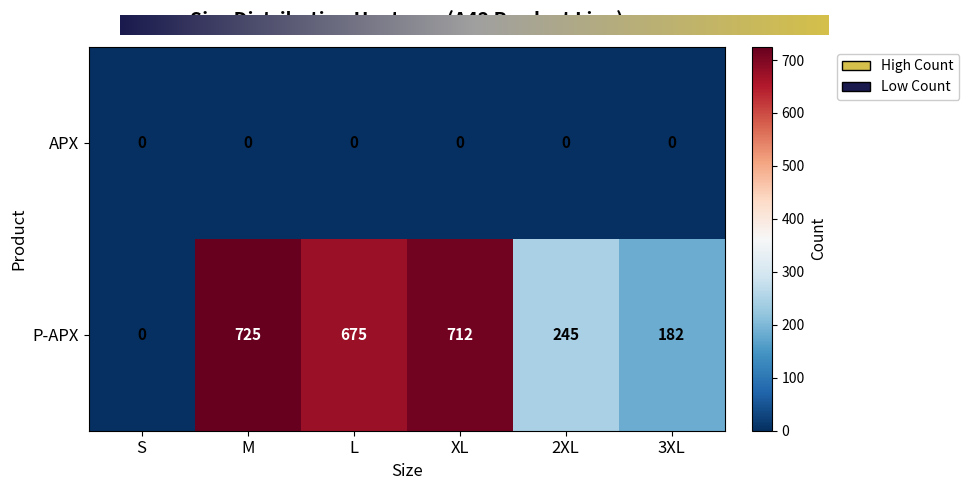

How many values in the P-APX series are below 675?

3